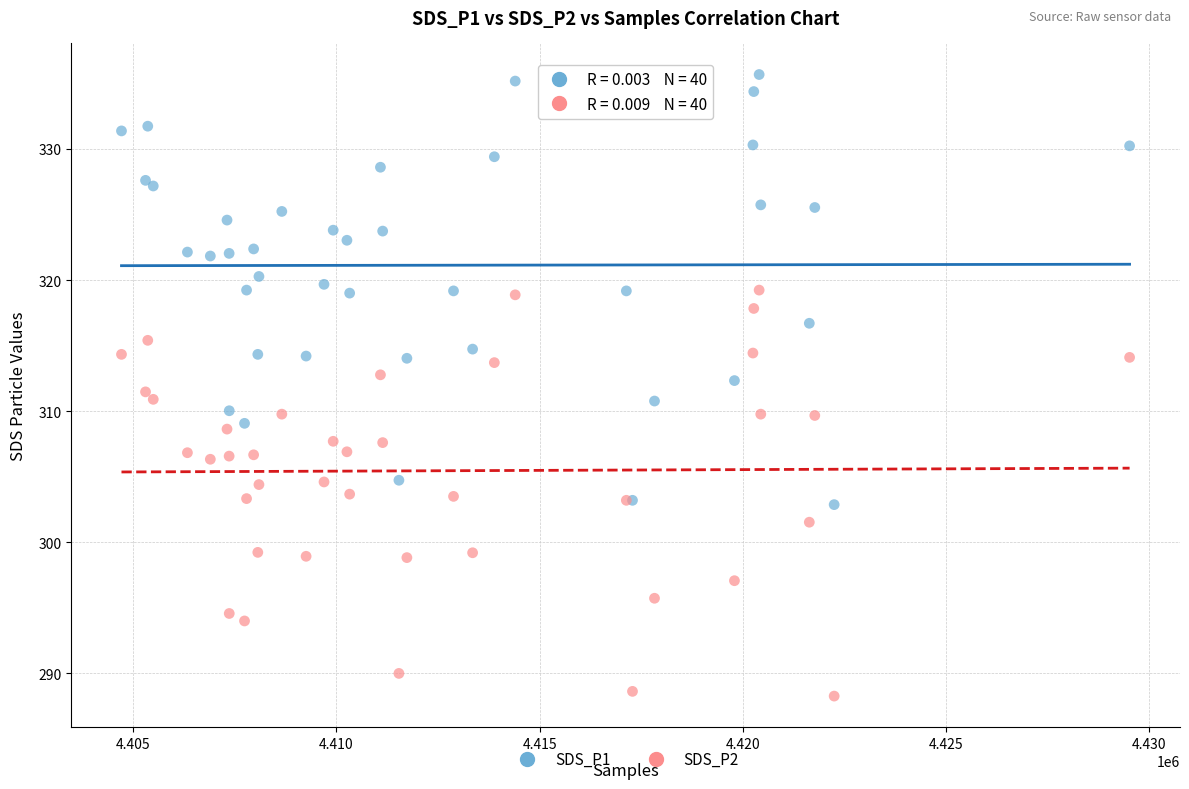

What are all the series names shown in the legend?

SDS_P1, SDS_P2